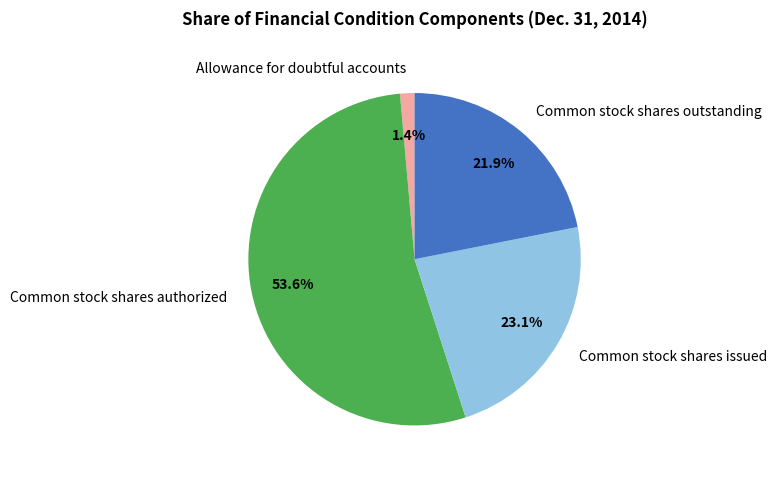

True or false: Common stock shares outstanding accounts for 8% of the total.

False